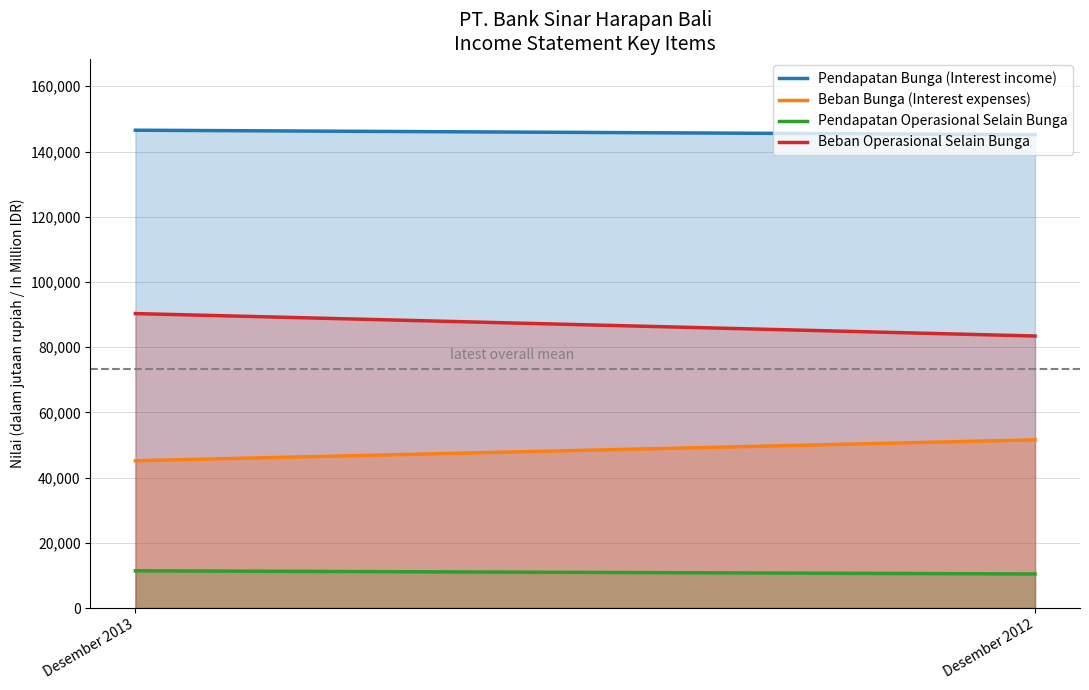

What is the value of the Pendapatan Bunga (Interest income) point at the 2nd from the left?

145167